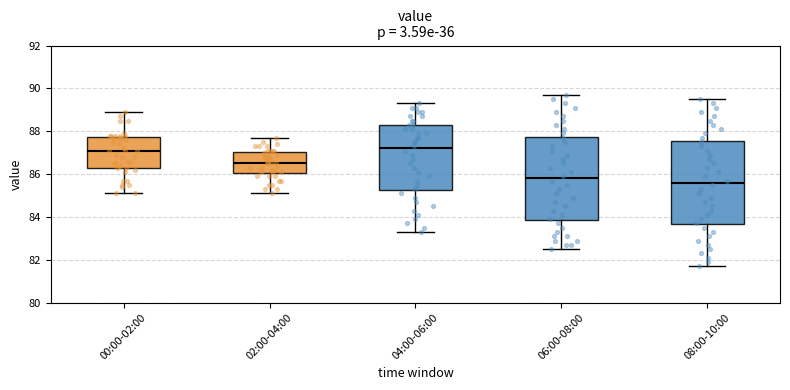

Where does the upper whisker of the box for 06:00-08:00 end on the y-axis? The values are not printed on the chart, so give them approximately, as read against the axis.

89.8